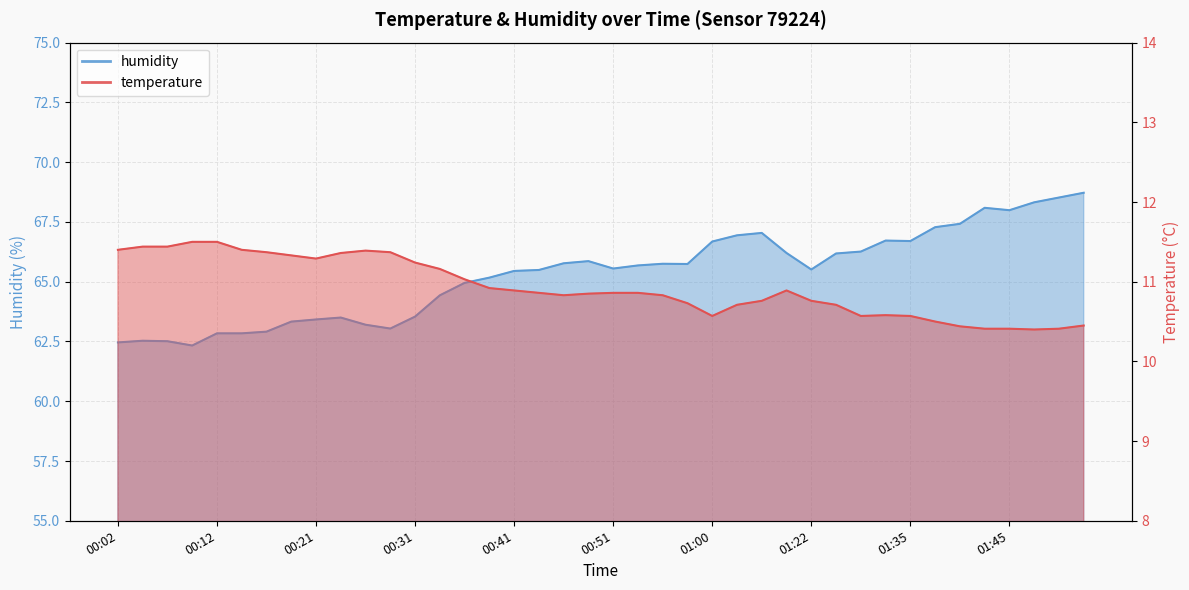

Which series has the largest range (max minus min)?

humidity